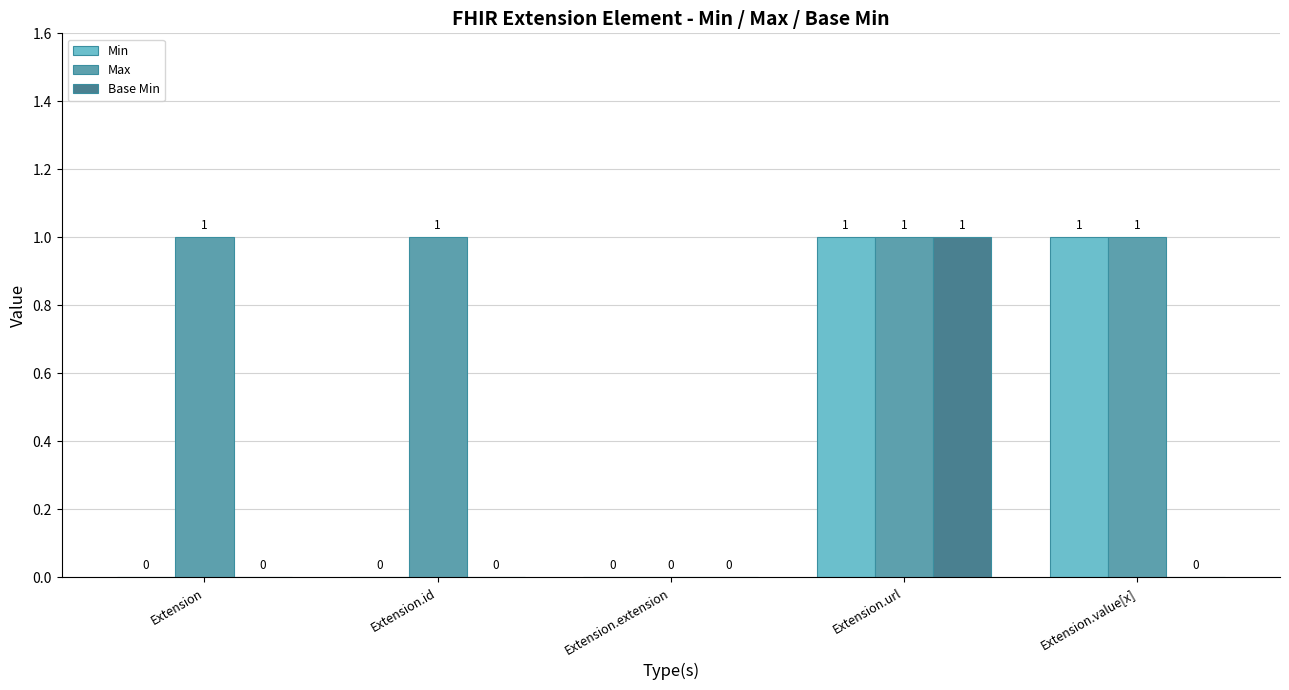

The Base Min series shows 1 at Extension.url. True or false?

True